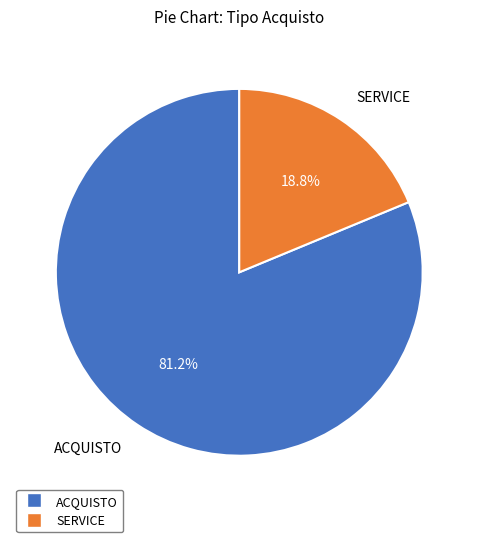

Which category accounts for the majority?

ACQUISTO